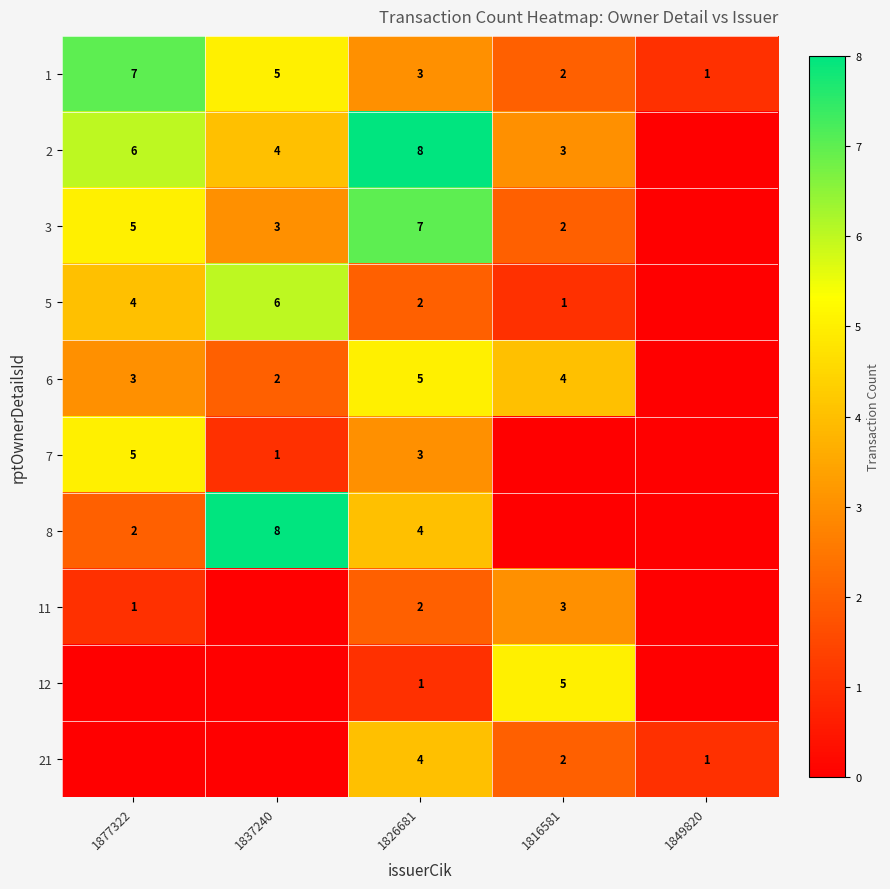

What is the sum of the 2 values at 1837240 and 1877322?

10